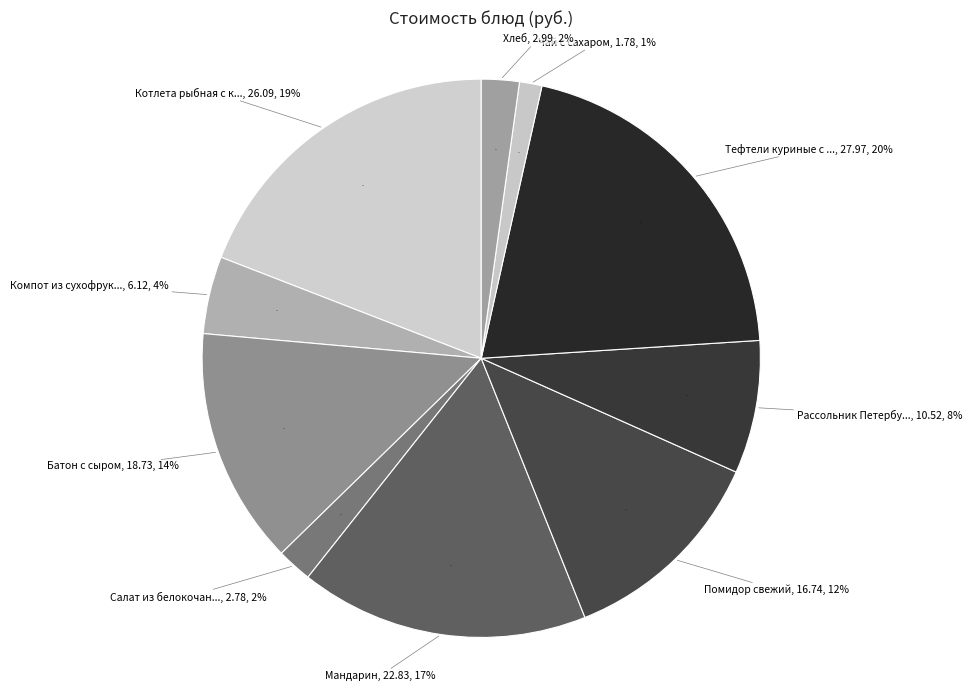

Count the number of slices in the pie.

10